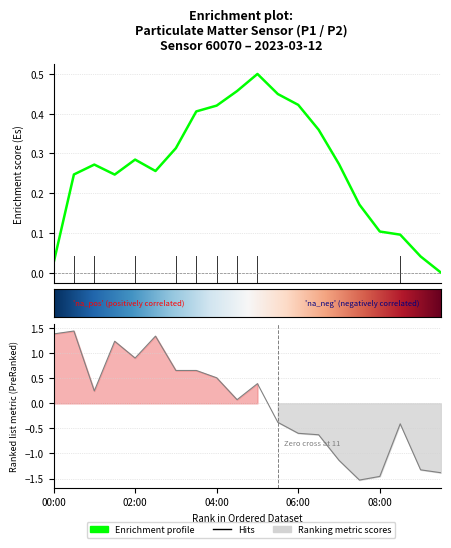

What is the difference between the values at 06:30 and 04:30?

0.7